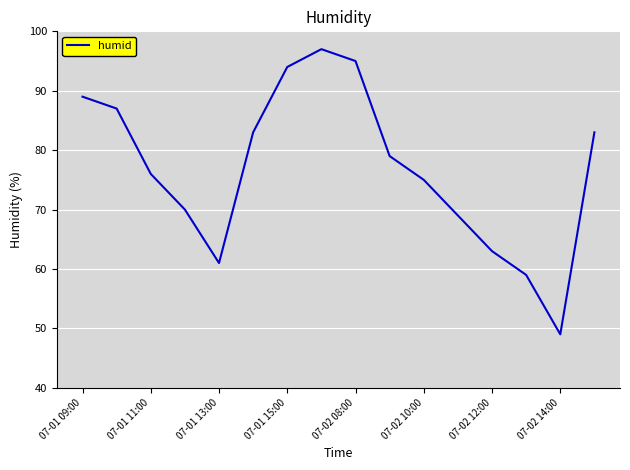

What is the smallest value displayed?

49